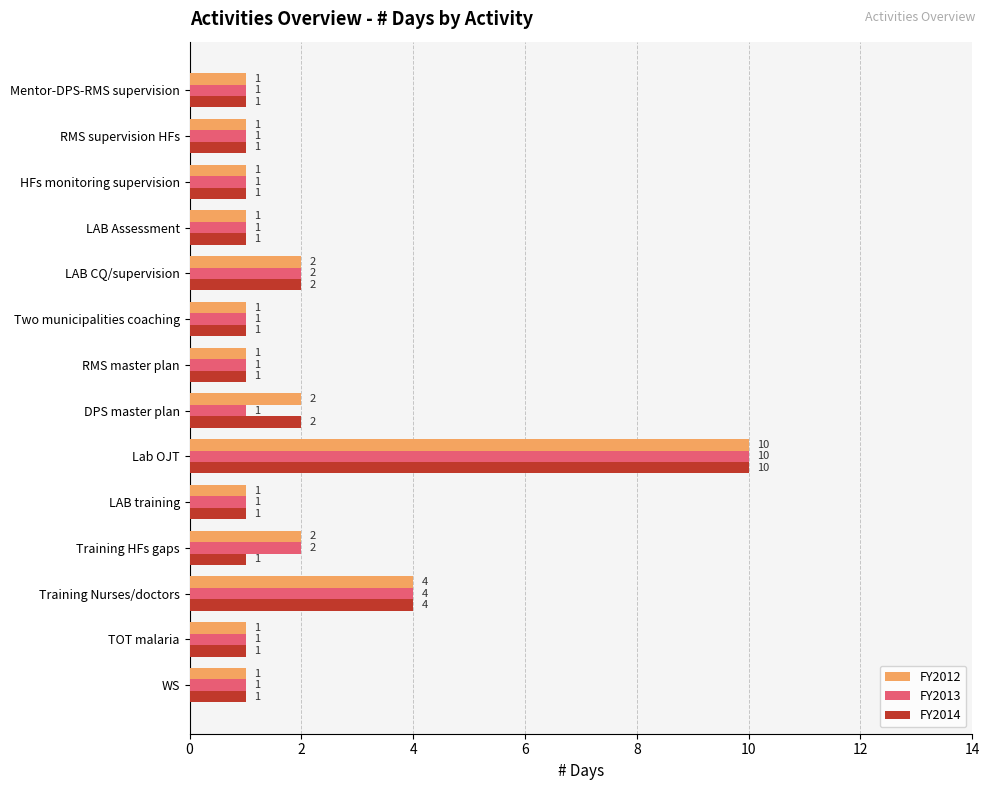

What is the sum of all FY2012 values?

29